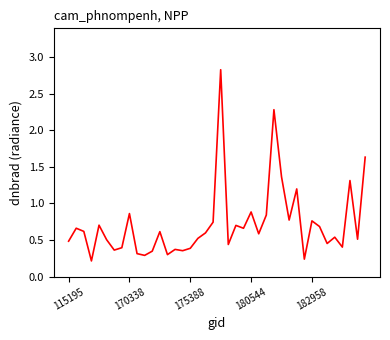

What is the maximum value shown in the chart?

2.8